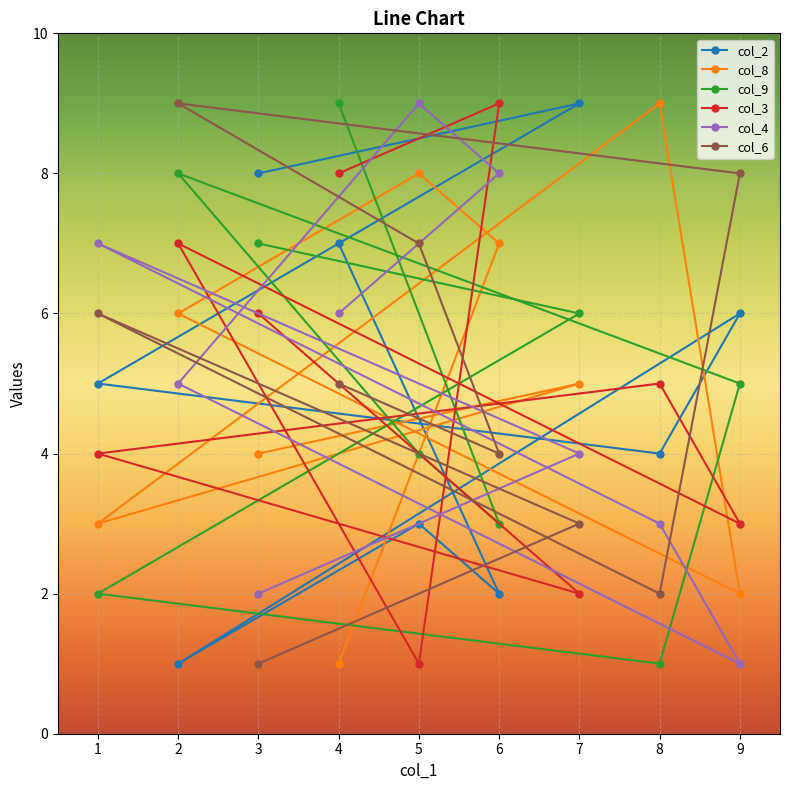

What is the maximum value shown in the chart?

9